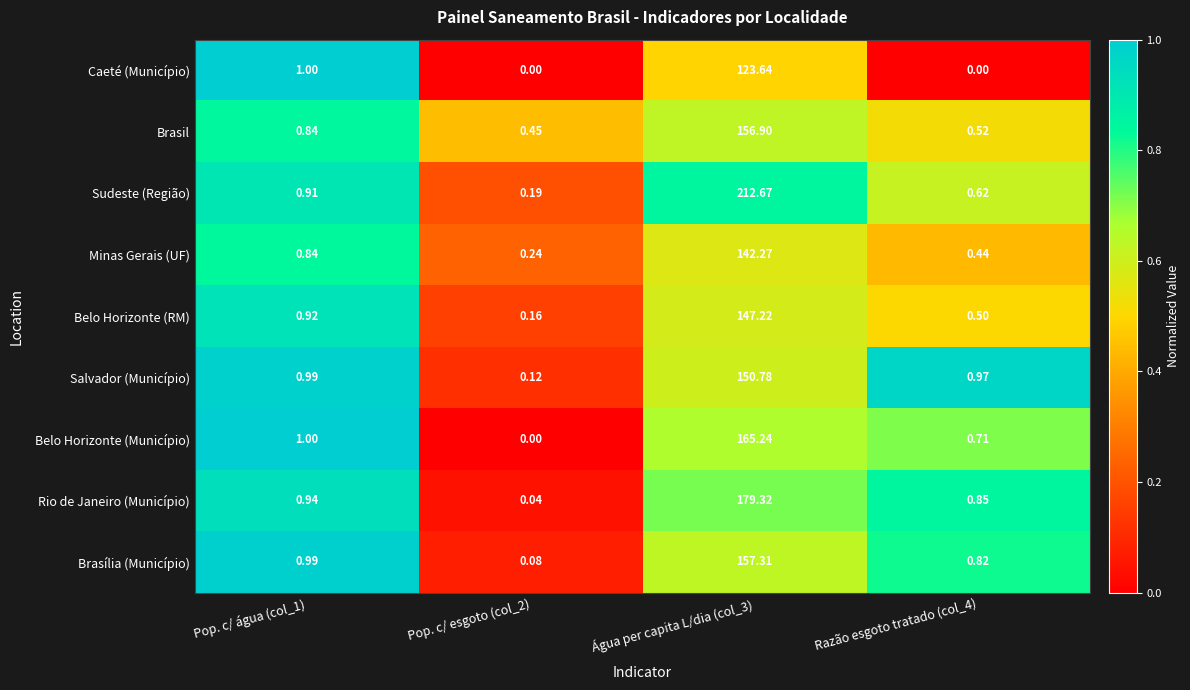

Which category has the highest value across all series?

Água per capita L/dia (col_3)